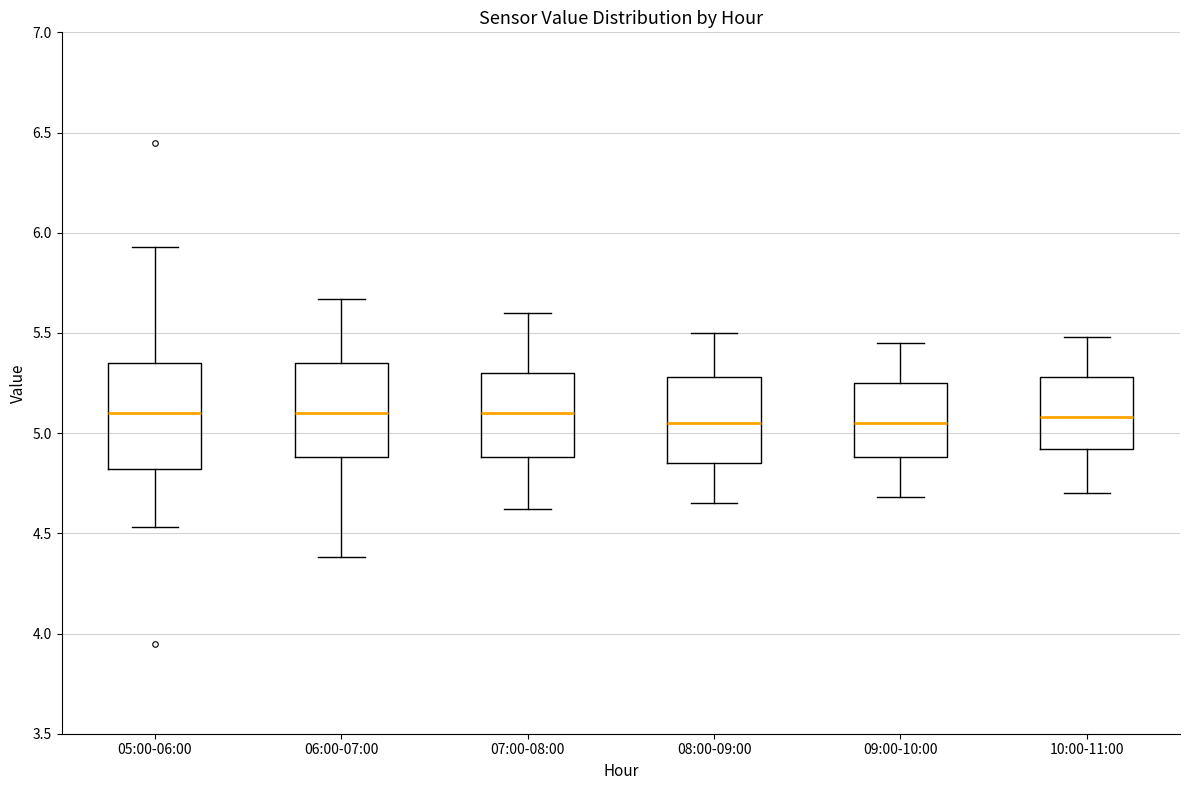

Where does the lower whisker of the box for 10:00-11:00 end on the y-axis? The values are not printed on the chart, so give them approximately, as read against the axis.

4.70